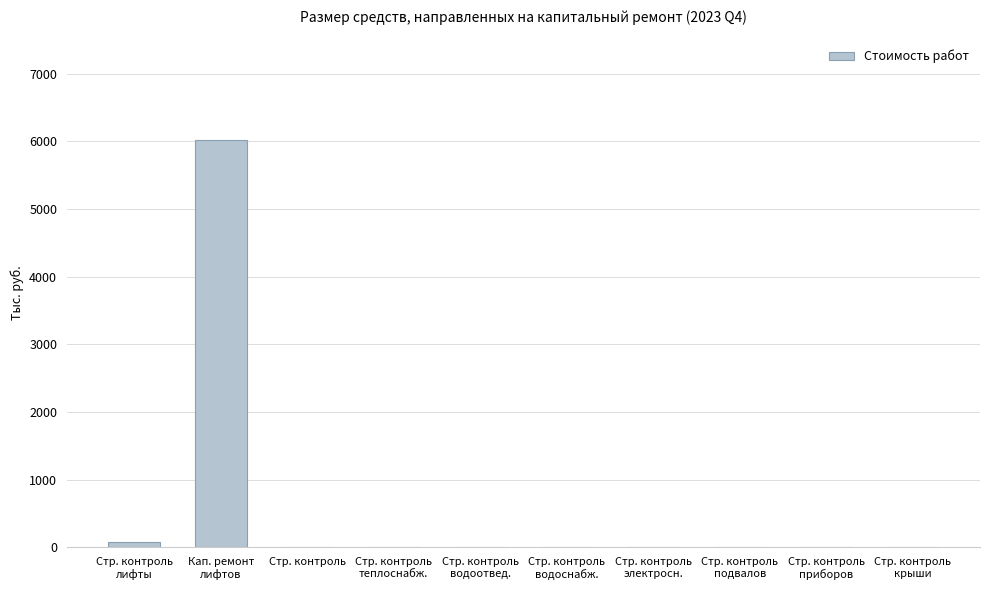

What is the sum of all values?

6092.1